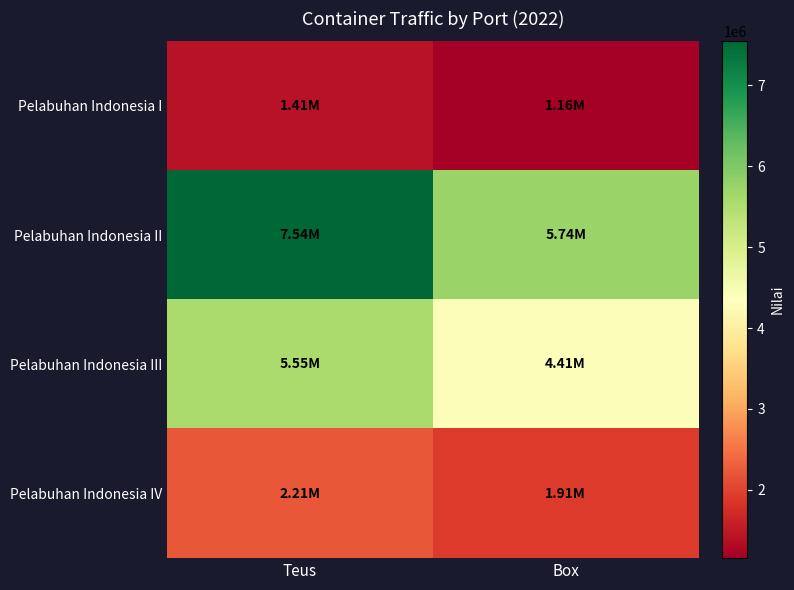

Count the number of categories in the chart.

2